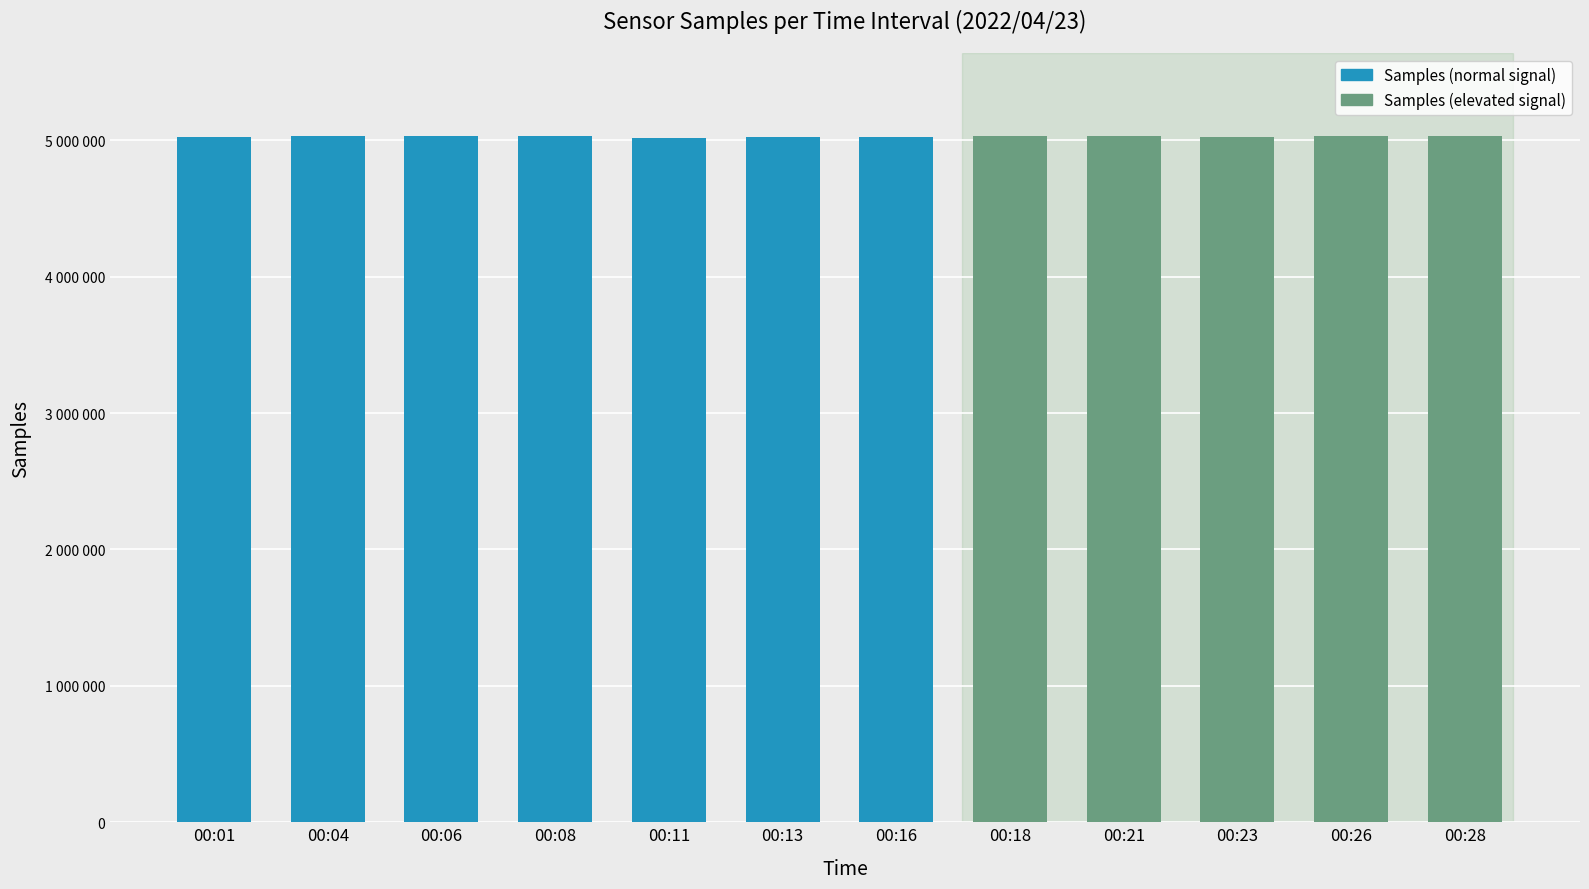

What is the change in value from 00:04 to 00:18?

+5065